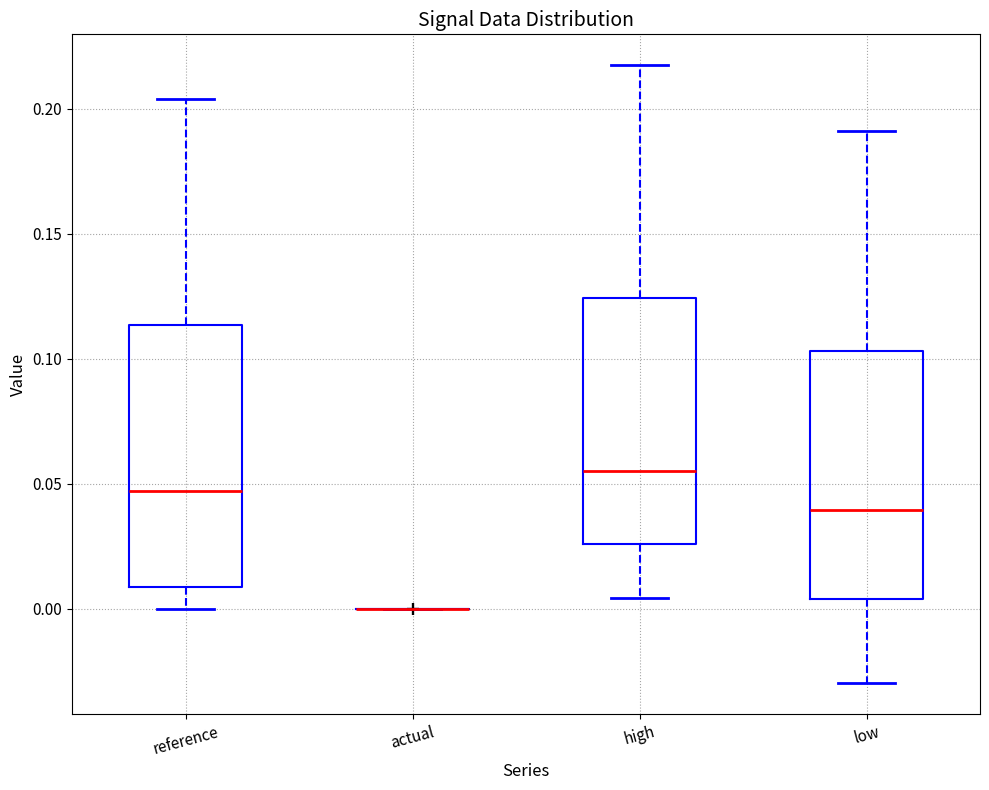

Comparing the boxes themselves (not the whiskers), which one is the tallest?

reference